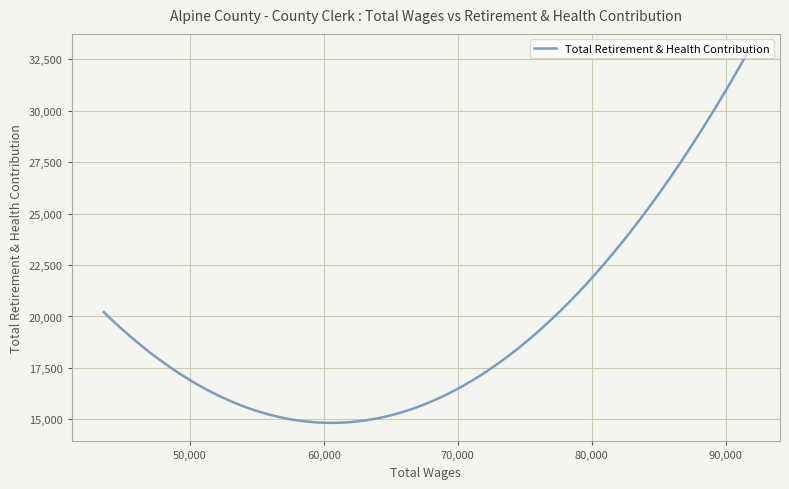

What is the difference between the maximum and minimum values?

18015.8